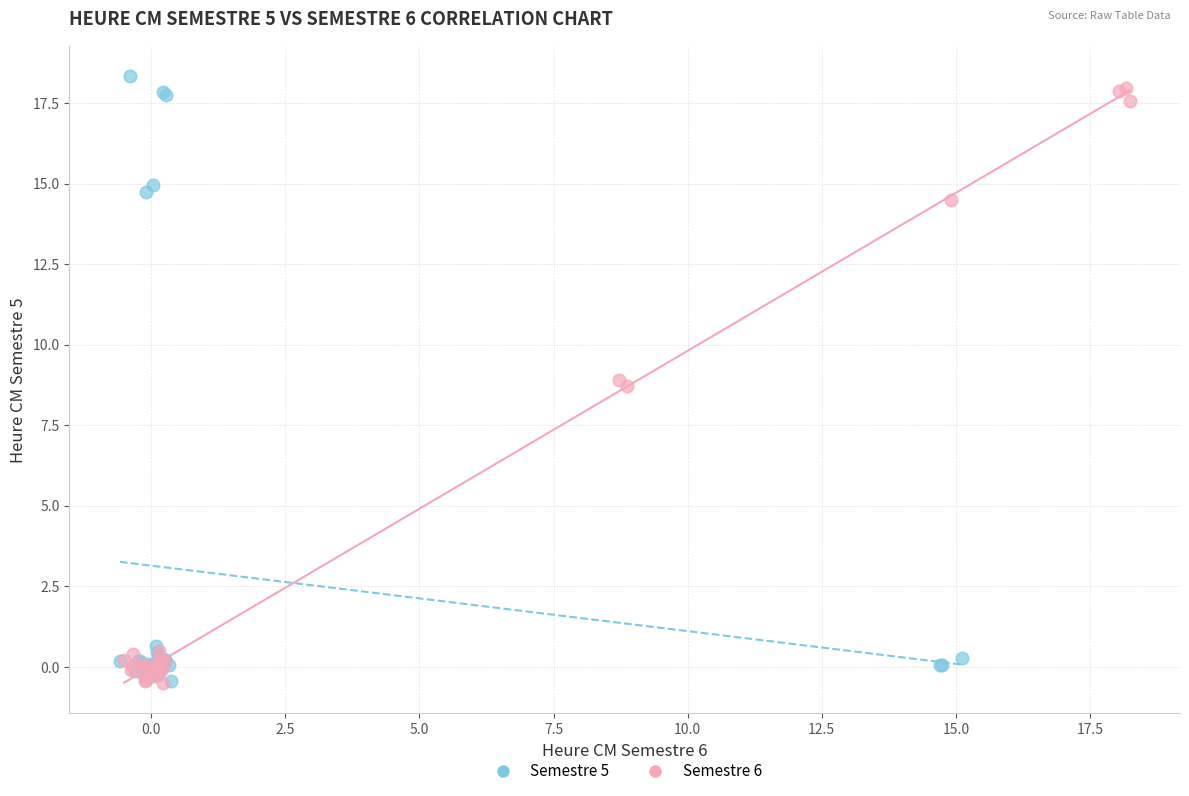

What are all the series names shown in the legend?

Semestre 5, Semestre 6